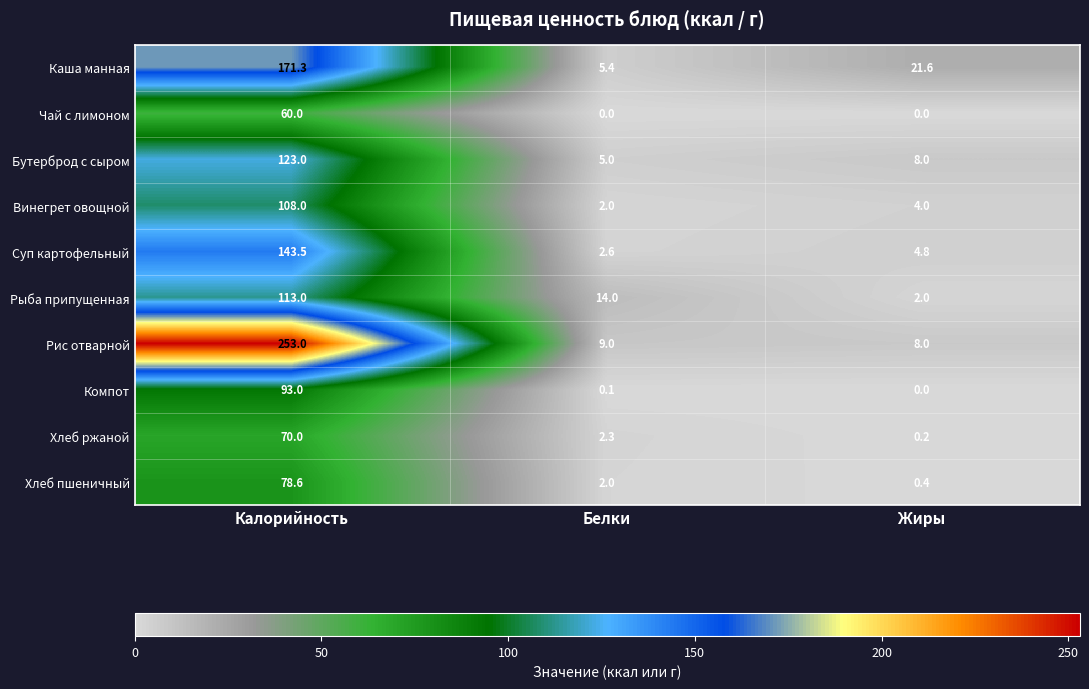

What is the difference between the maximum and minimum values in the Суп картофельный series?

140.9